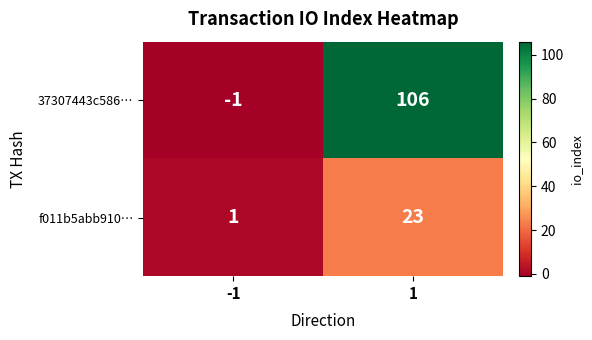

Reading left to right, list all the values displayed in this chart.

37307443c586…: -1	106
f011b5abb910…: 1	23